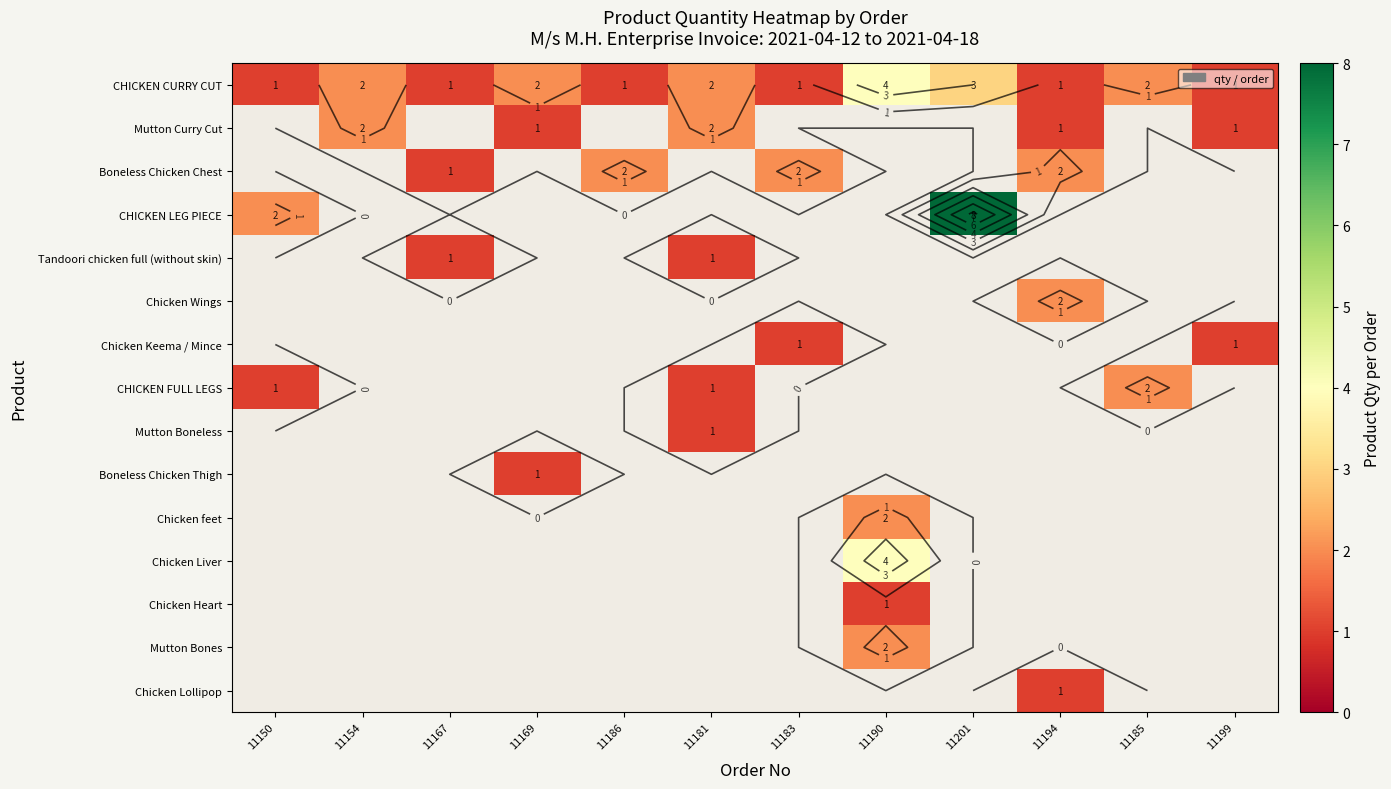

Where is CHICKEN LEG PIECE nearest to the value 5?

11150